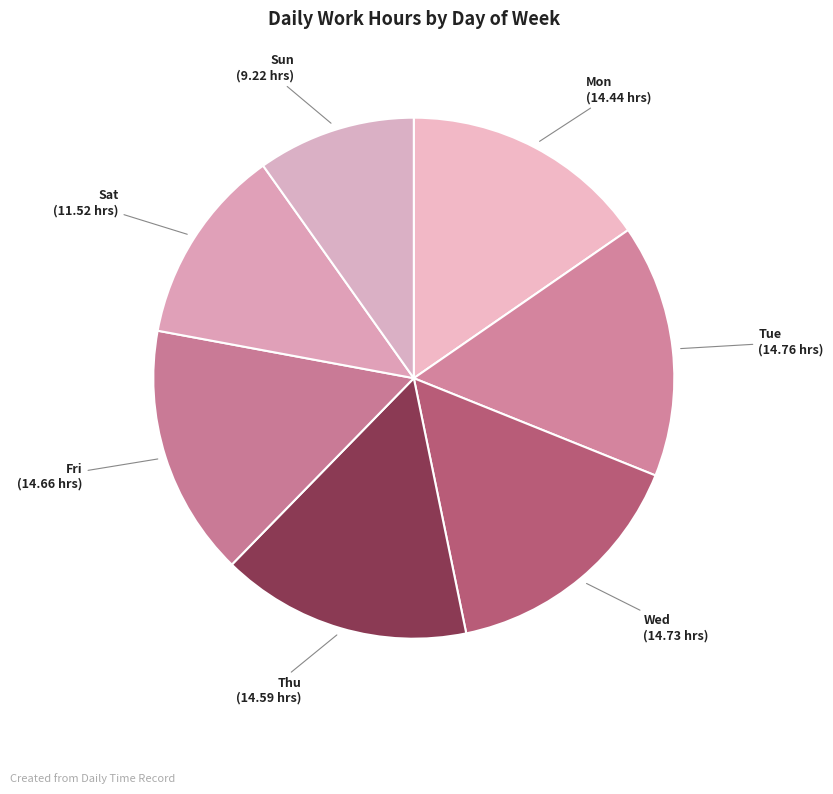

Combined, do Sun and Wed account for over 50%?

No